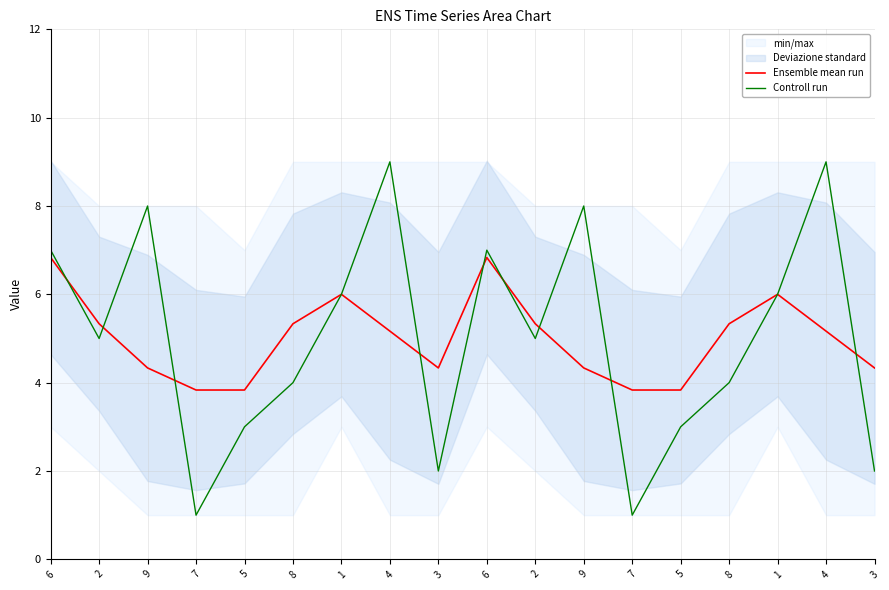

How many categories are shown in the chart?

18